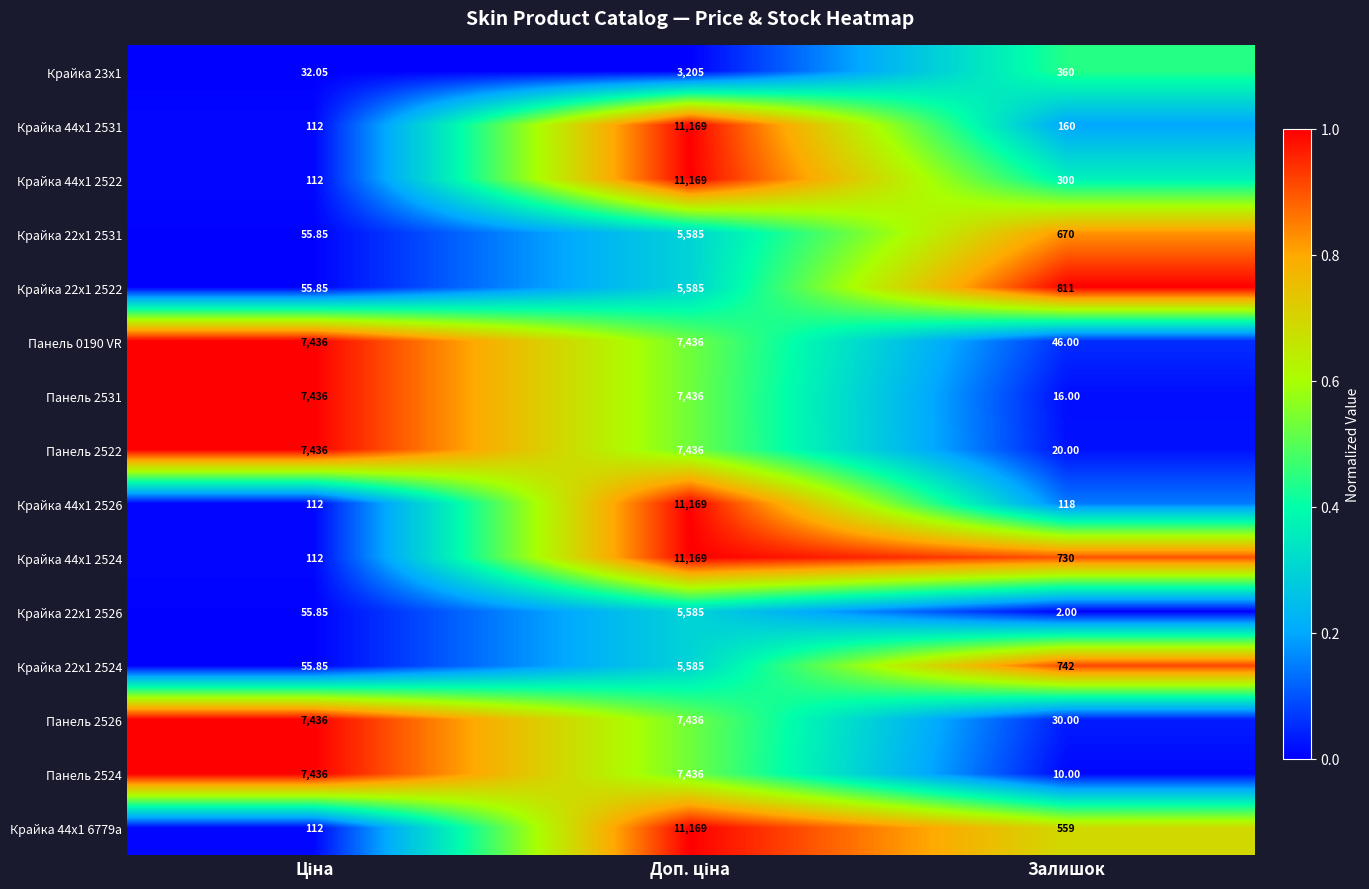

Which category has the lowest value across all series?

Залишок